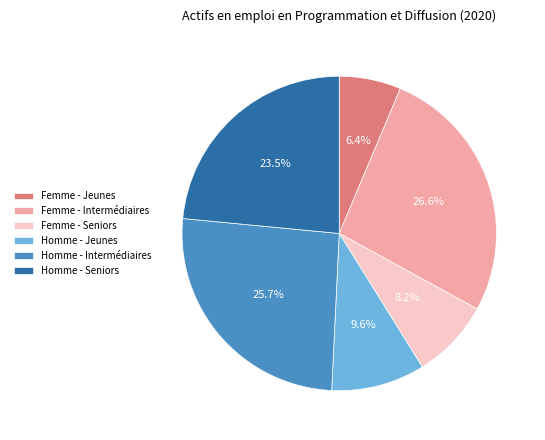

How many segments does this pie chart have?

6